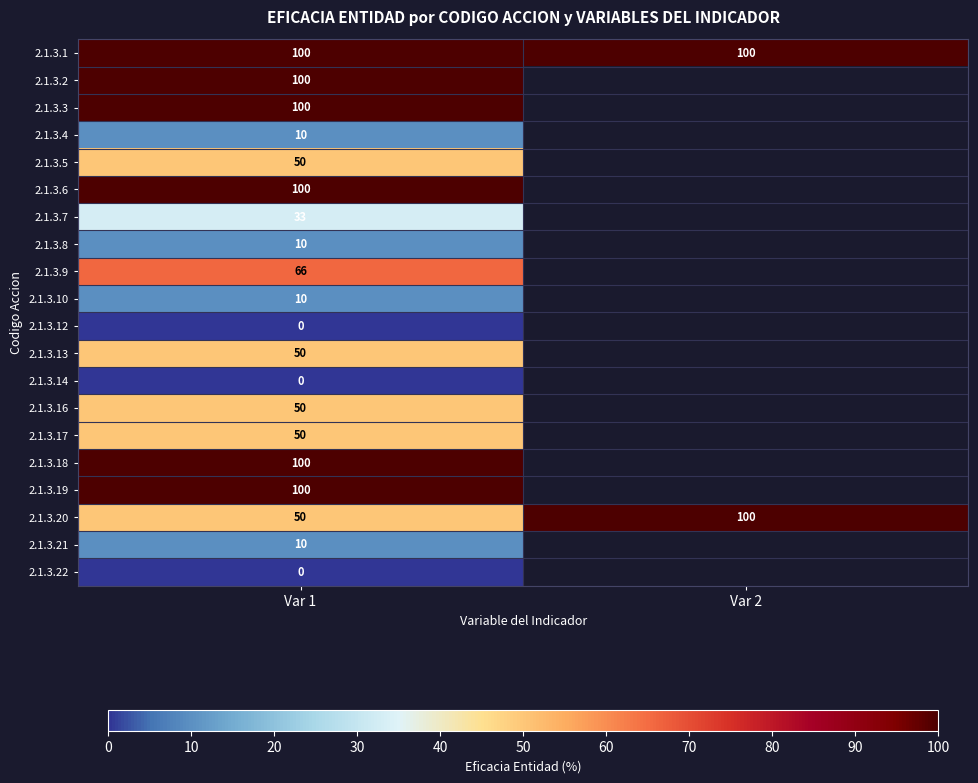

List the labels in order of 2.1.3.20 value, largest first.

Var 2, Var 1